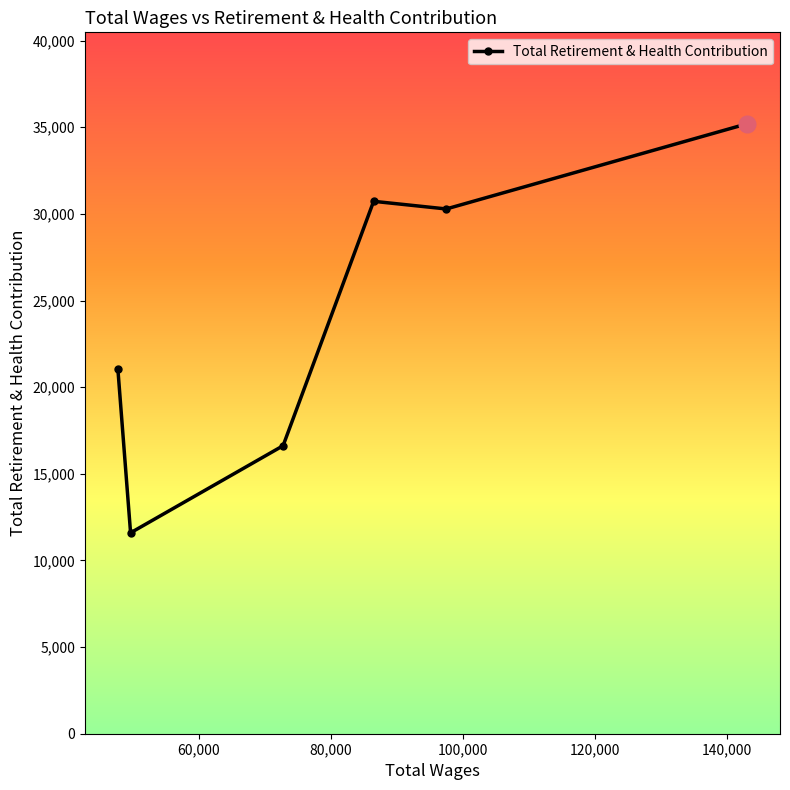

What is the minimum value shown in the chart?

11594